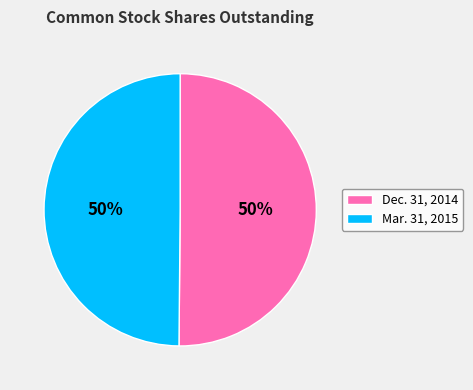

What percentage is the Dec. 31, 2014 slice, to the nearest percent?

50%